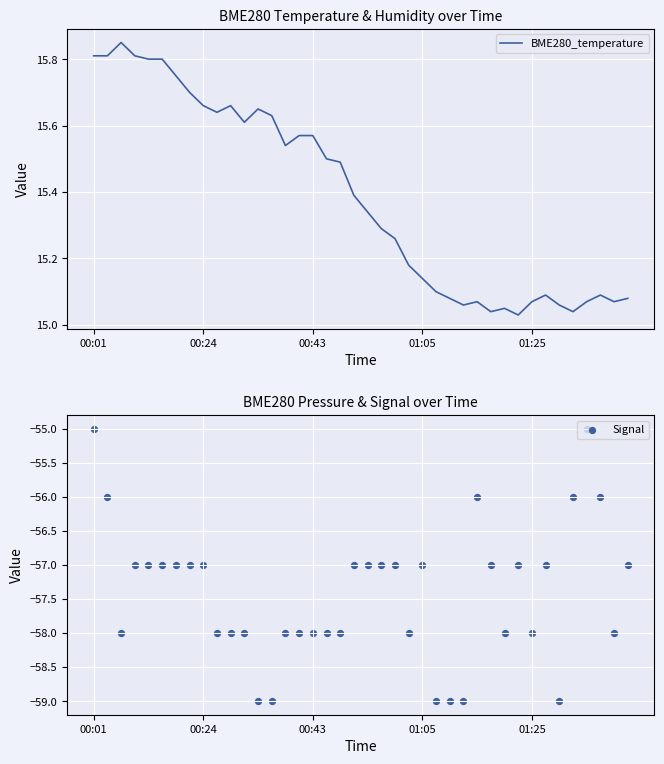

What are all the series names shown in the legend?

BME280_temperature, Signal